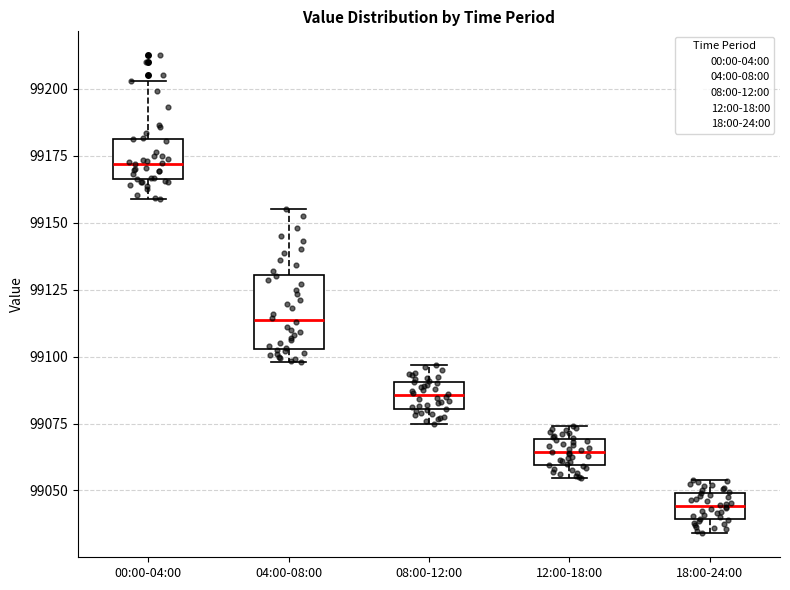

Reading left to right, read every box against the y-axis: the position of its median line, the range the box covers, and the ends of its whiskers. The values are not printed on the chart, so give them approximately, as read against the axis.

00:00-04:00: median 99170, box 99165 to 99180, whiskers 99160 to 99205
04:00-08:00: median 99115, box 99105 to 99130, whiskers 99100 to 99155
08:00-12:00: median 99085, box 99080 to 99090, whiskers 99075 to 99095
12:00-18:00: median 99065, box 99060 to 99070, whiskers 99055 to 99075
18:00-24:00: median 99045, box 99040 to 99050, whiskers 99035 to 99055